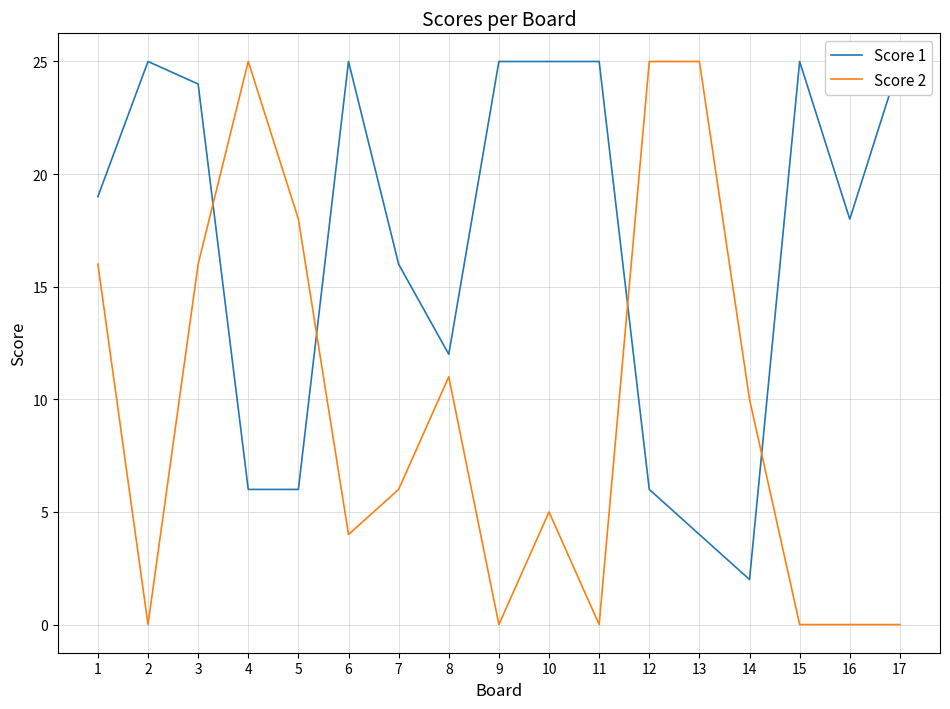

How many lines are shown in the chart?

2